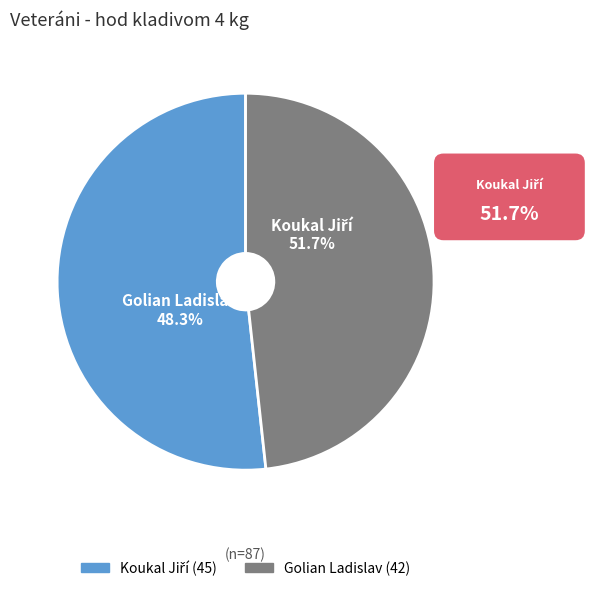

To the nearest percent, what is the difference between the Golian Ladislav and Koukal Jiří slice percentages?

3%